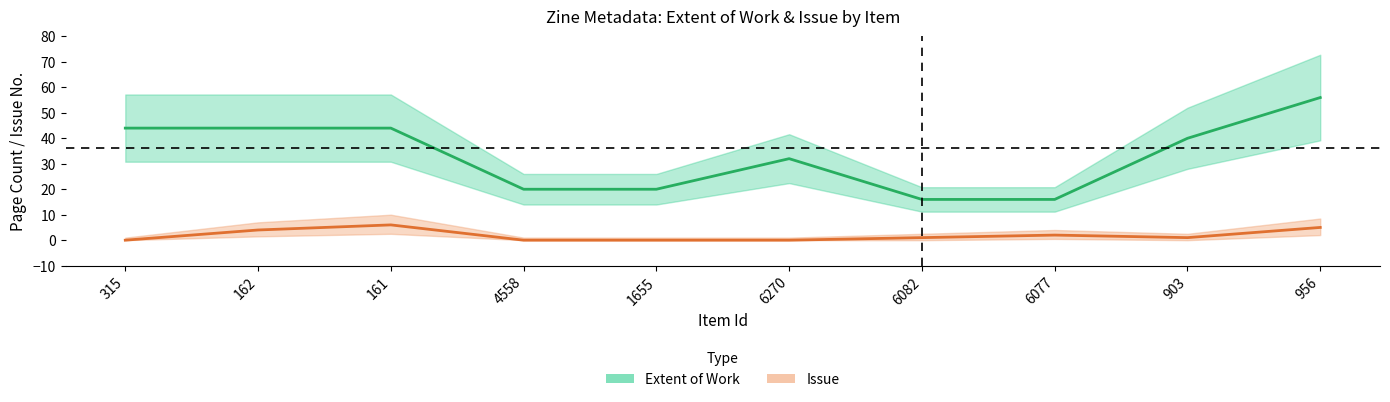

What is the difference between the highest and lowest values at 1655?

20